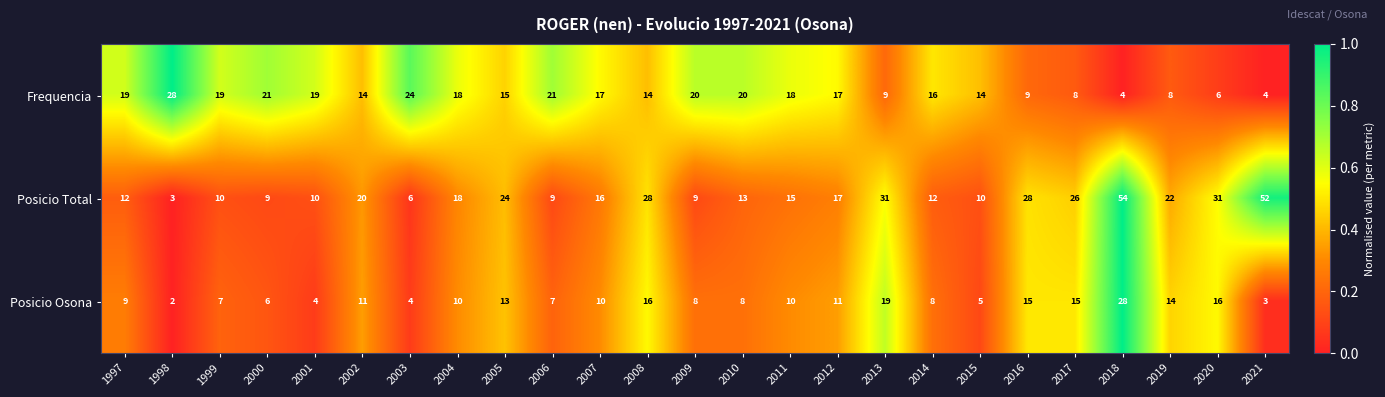

What is the difference between the maximum and minimum values in the Posicio Total series?

51